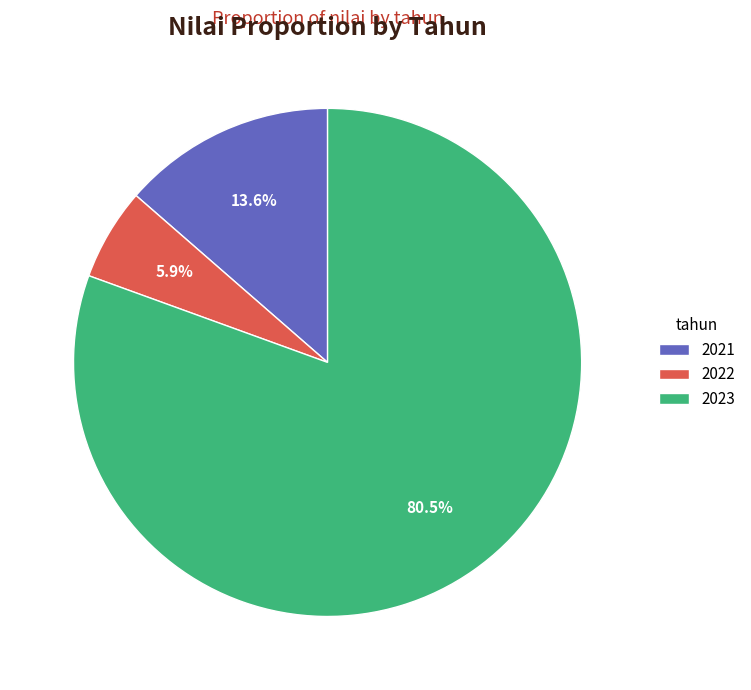

Which has a higher value, 2021 or 2023?

2023